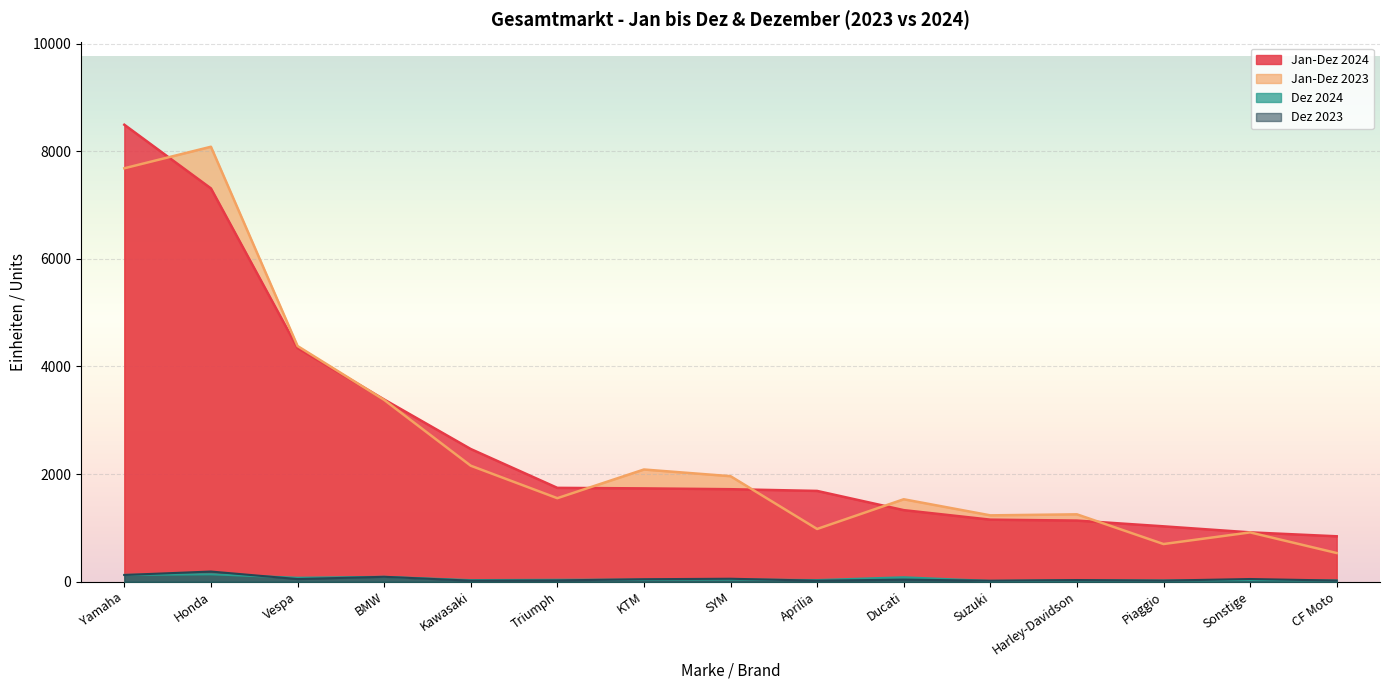

At which category does Jan-Dez 2023 reach its first local valley?

Triumph